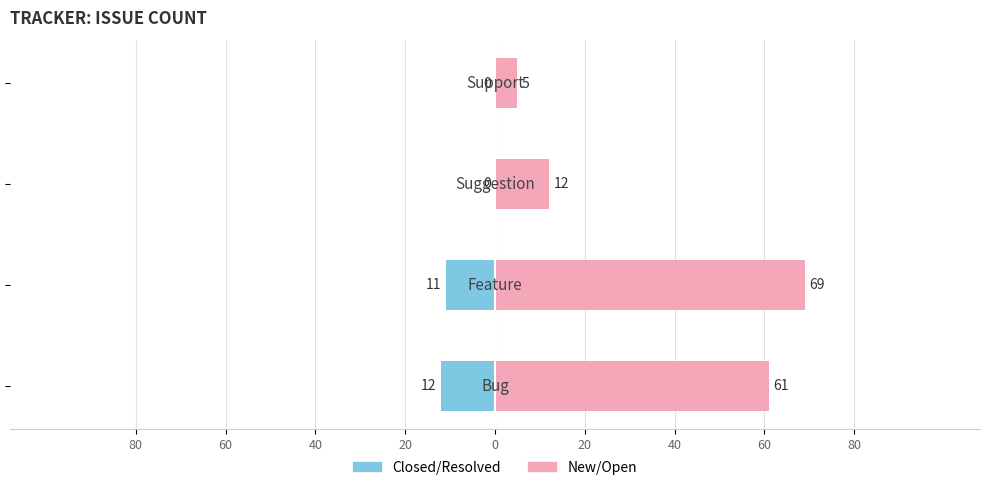

How many data points does each series have?

4